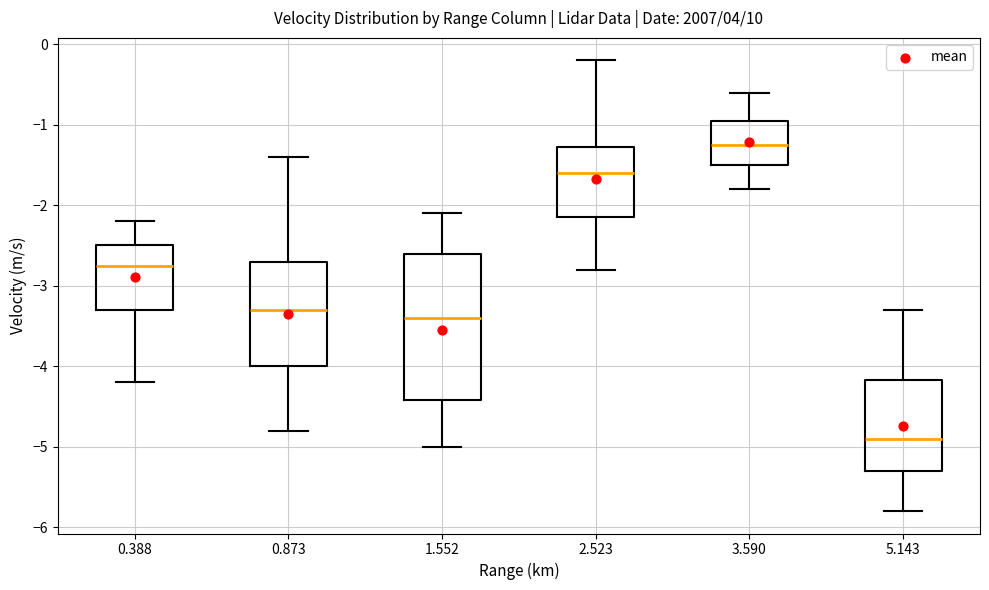

Reading left to right, read every box against the y-axis: the position of its median line, the range the box covers, and the ends of its whiskers. The values are not printed on the chart, so give them approximately, as read against the axis.

0.388: median -2.7, box -3.3 to -2.5, whiskers -4.2 to -2.2
0.873: median -3.3, box -4.0 to -2.7, whiskers -4.8 to -1.4
1.552: median -3.4, box -4.4 to -2.6, whiskers -5.0 to -2.1
2.523: median -1.6, box -2.1 to -1.3, whiskers -2.8 to -0.2
3.590: median -1.2, box -1.5 to -0.9, whiskers -1.8 to -0.6
5.143: median -4.9, box -5.3 to -4.2, whiskers -5.8 to -3.3